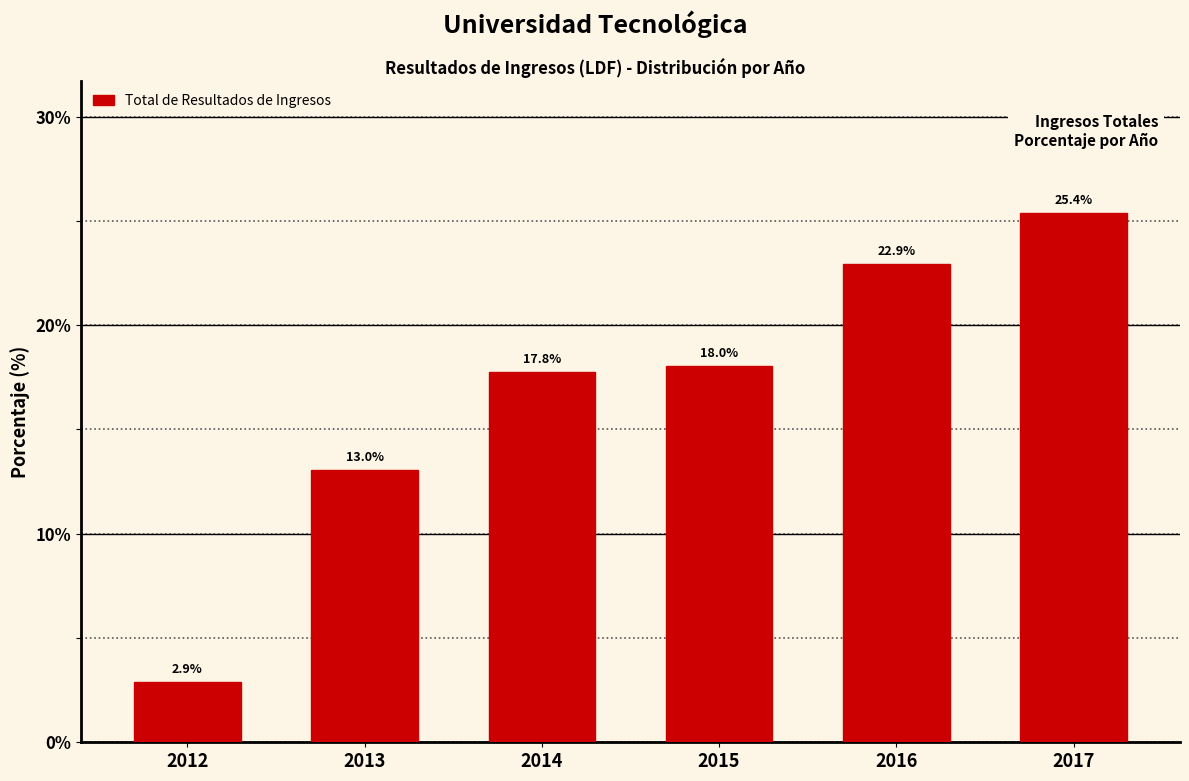

Reading left to right, extract all data points from this chart.

2.9	13.0	17.8	18.0	22.9	25.4